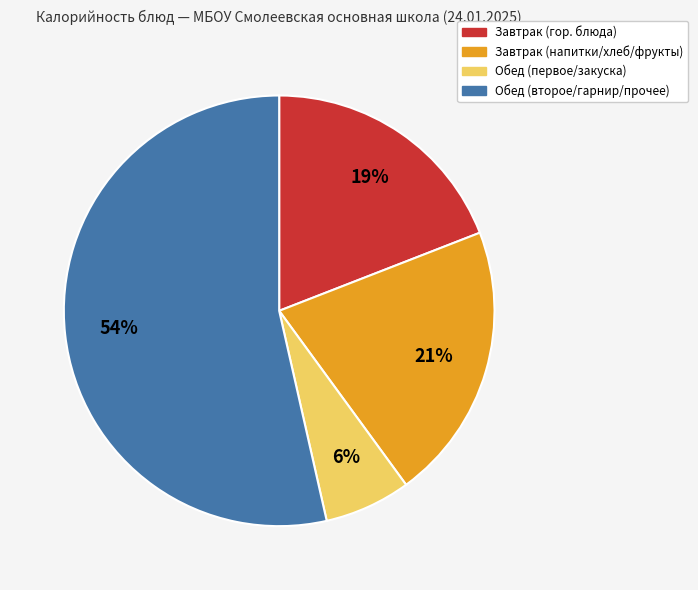

Does any single category account for the majority?

Yes